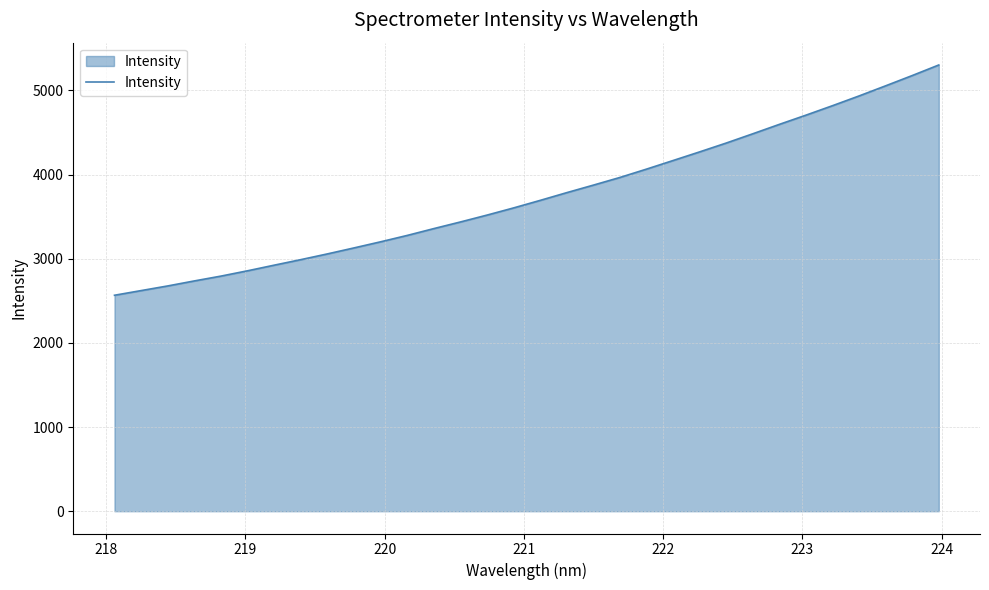

What is the greatest value displayed?

5301.8